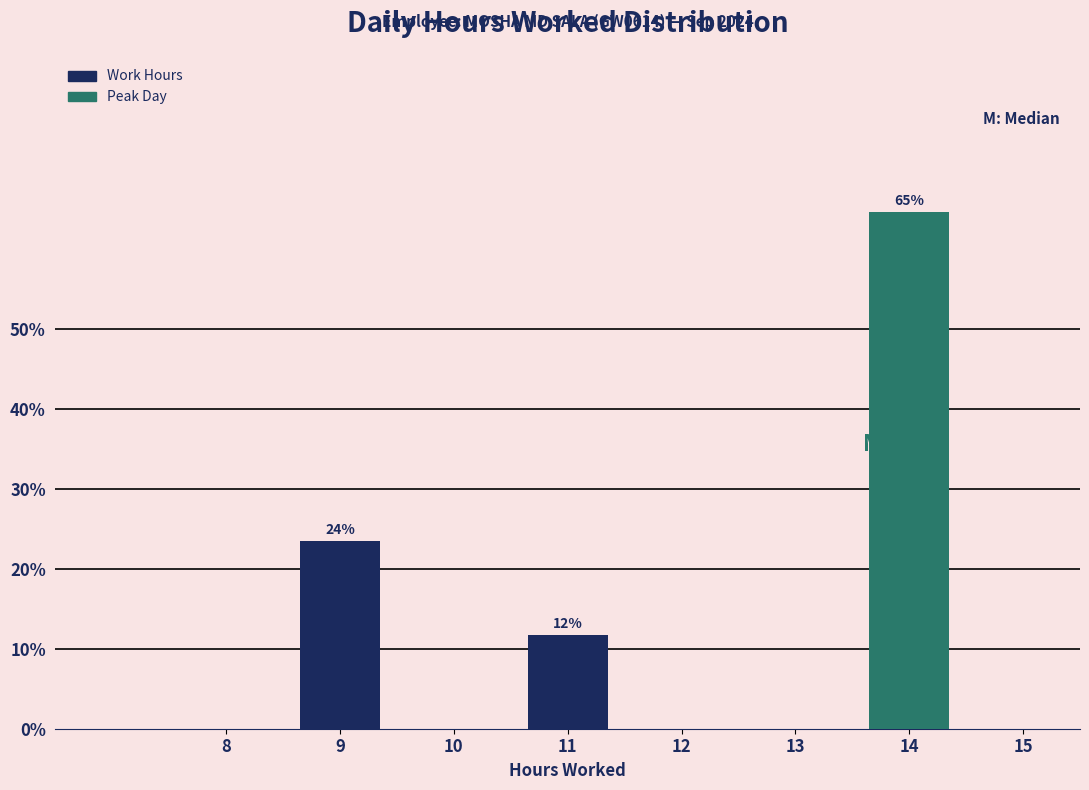

Reading left to right, transcribe all the data shown in this chart.

8=0.0	9=23.5	10=0.0	11=11.8	12=0.0	13=0.0	14=64.7	15=0.0